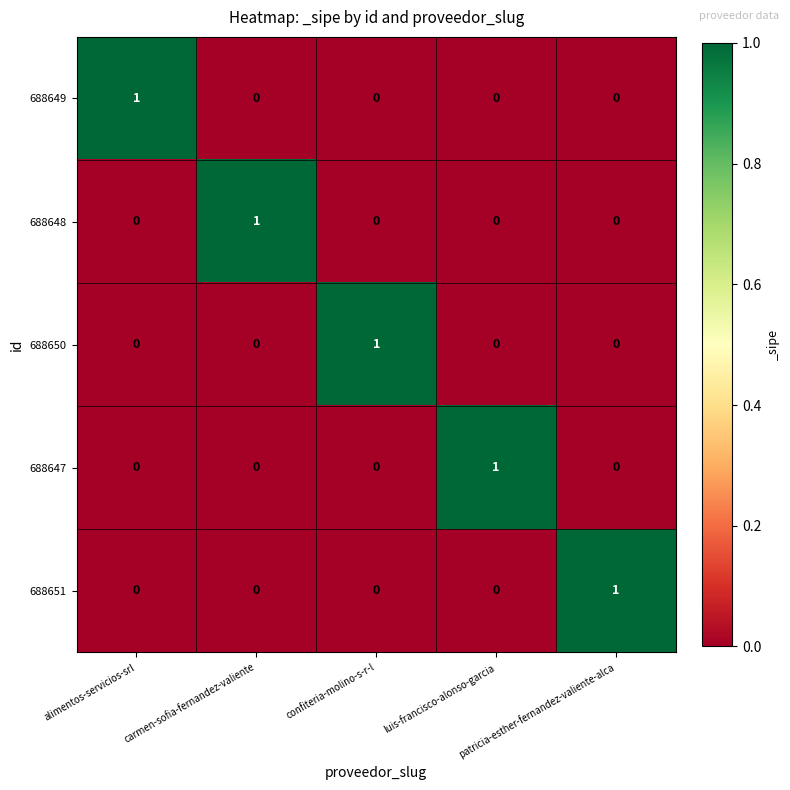

How many categories are shown in the chart?

5